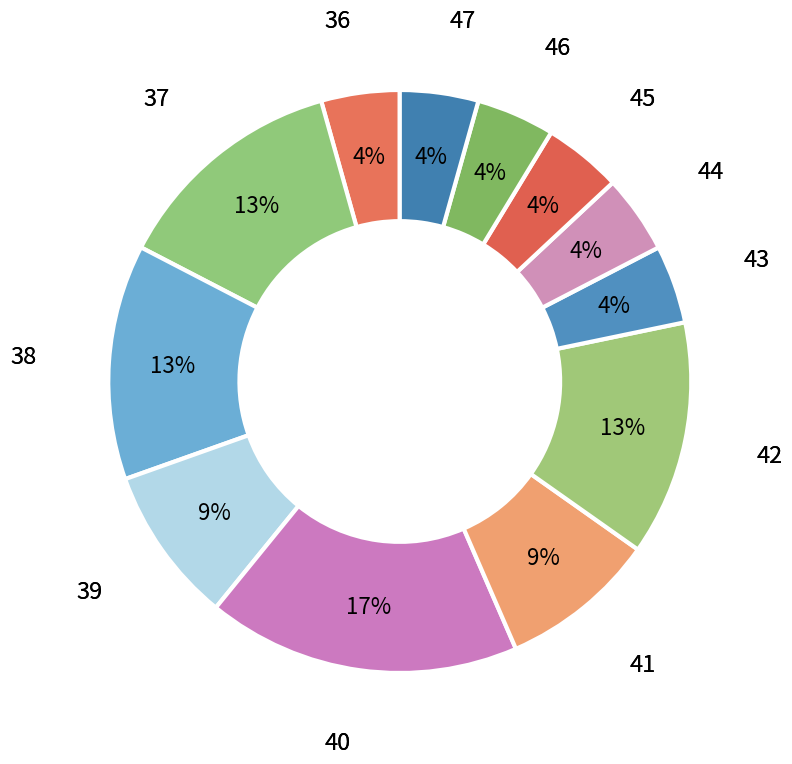

Approximately how many times larger is the value at 46 compared to 43?

1.0